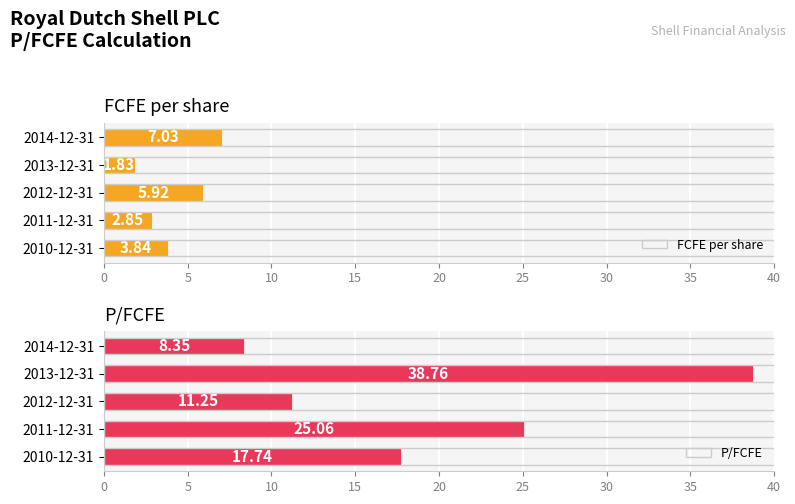

What is the difference between the second highest and minimum values in the FCFE per share series?

4.1